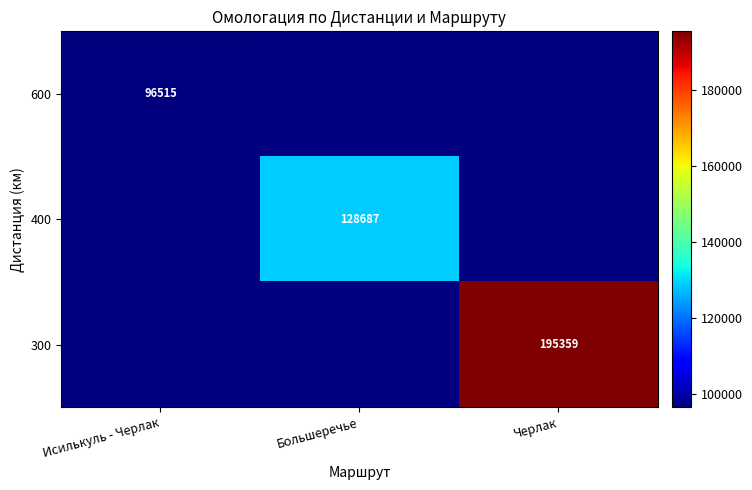

The value of 300 at Черлак is 297314. True or false?

False